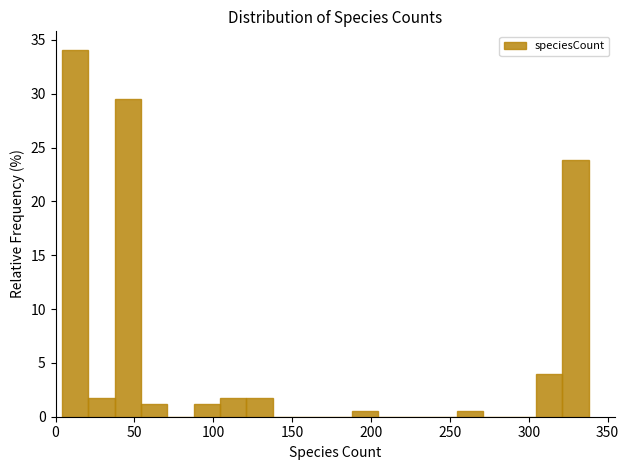

Around what value on the x-axis is the tallest bar? Give the approximate position of its centre, as read against the axis.

10